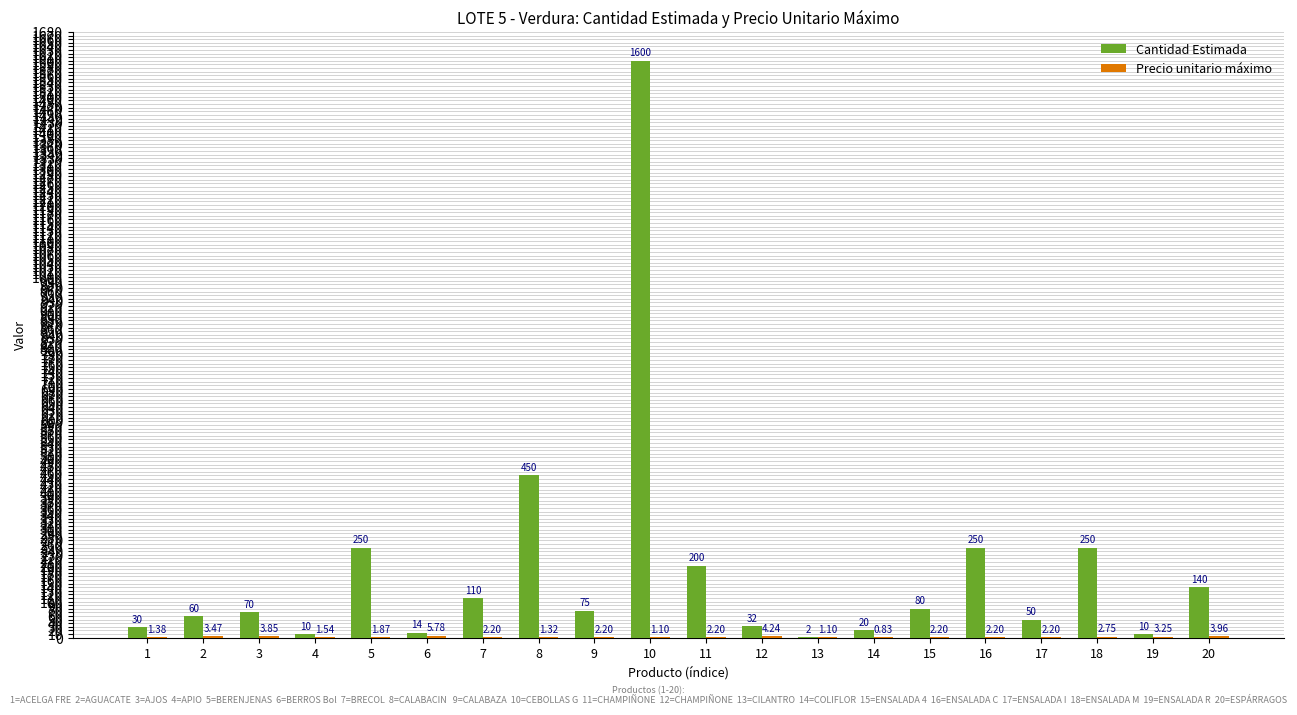

At which category is the sum across all series the highest?

10